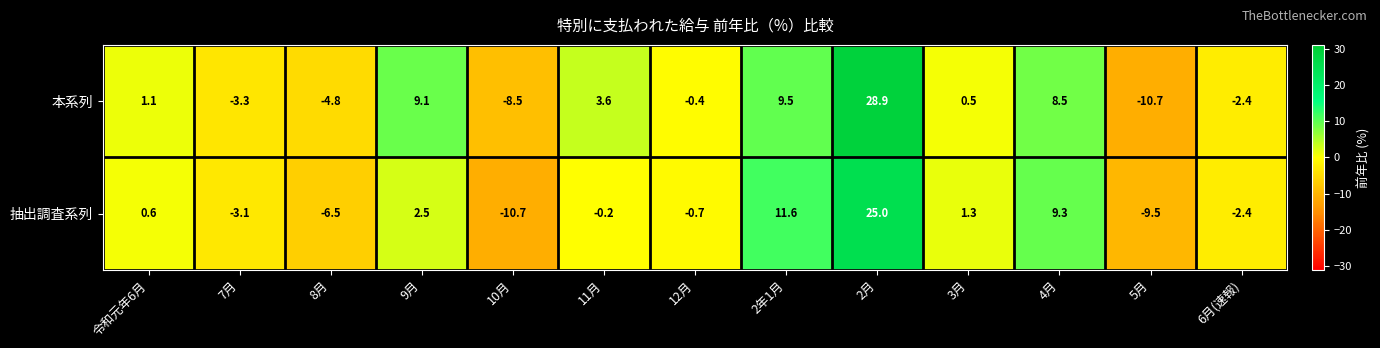

At which category is the sum across all series the highest?

2月